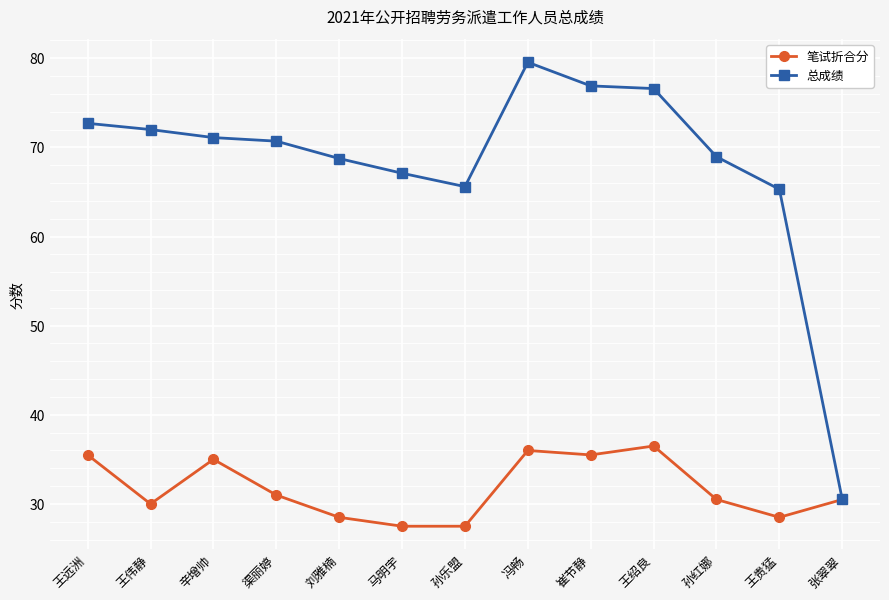

At which category does the chart reach its peak across all series?

冯畅